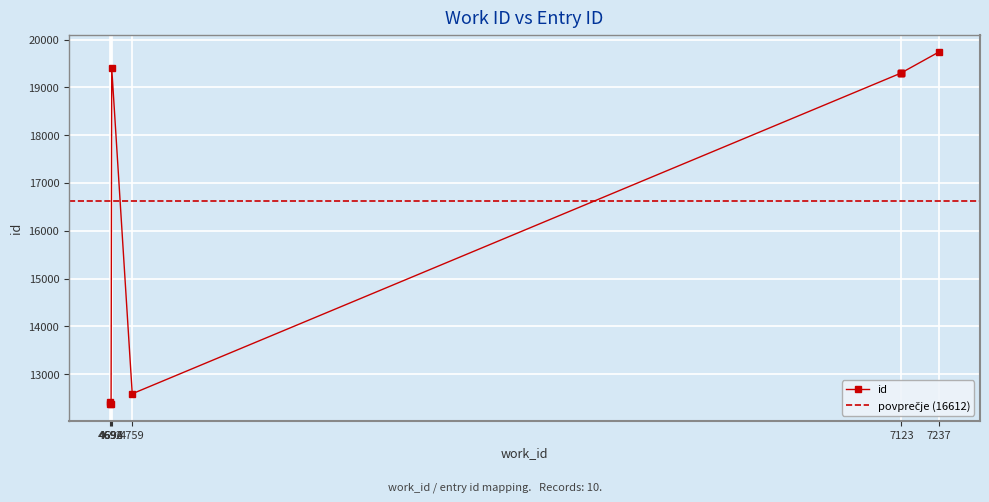

What is the minimum value shown in the chart?

12382